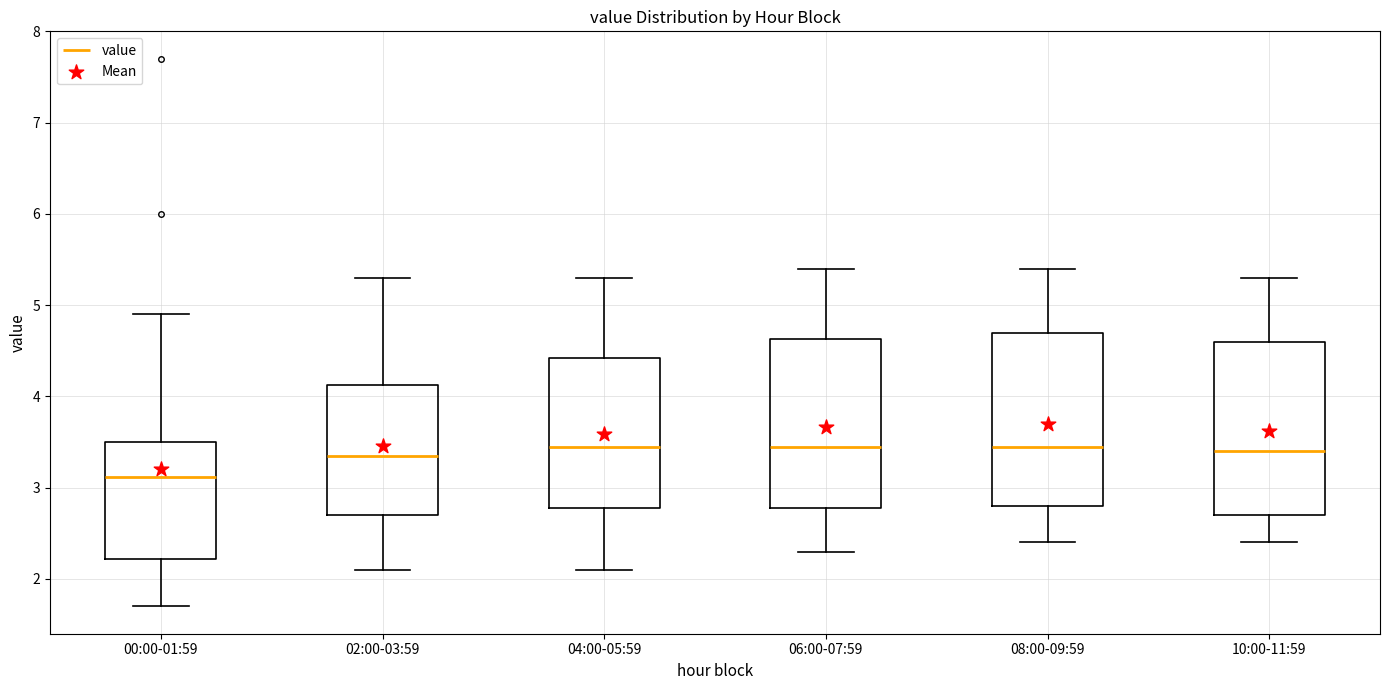

Where is the upper edge of the box for 02:00-03:59 on the y-axis? The values are not printed on the chart, so give them approximately, as read against the axis.

4.1